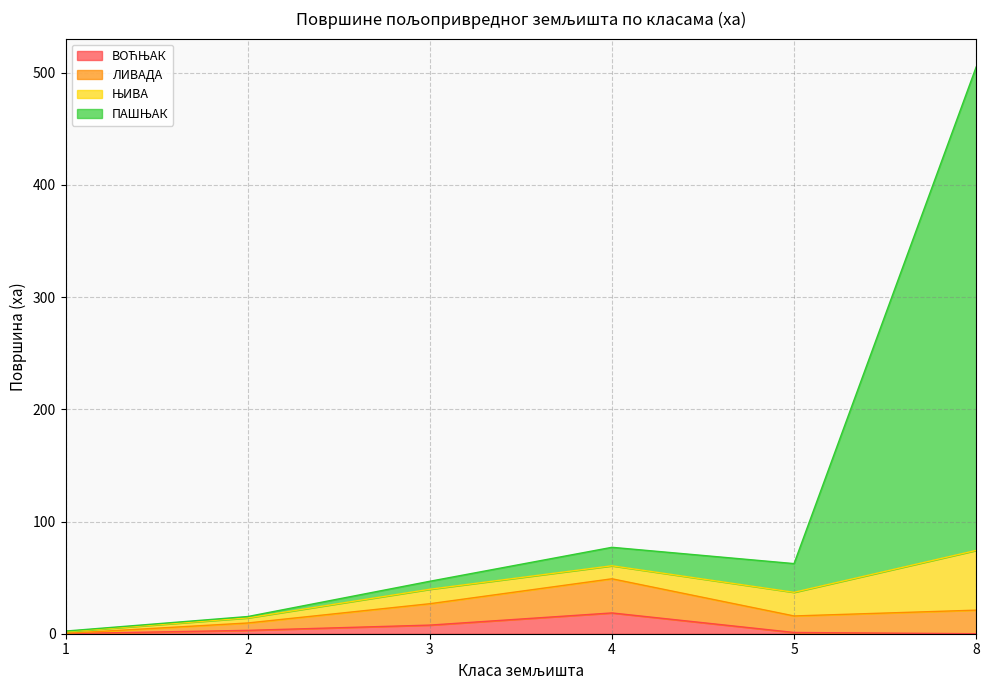

What is the value of the ПАШЊАК point at the 1st from the left?

2.4